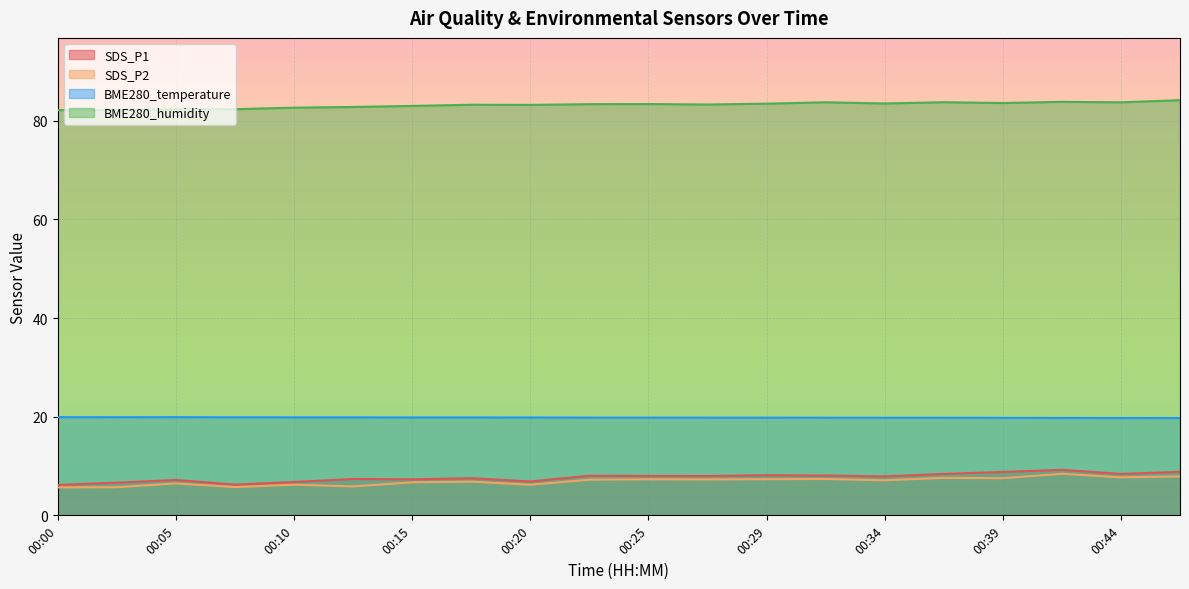

Which series has the largest total across all categories?

BME280_humidity